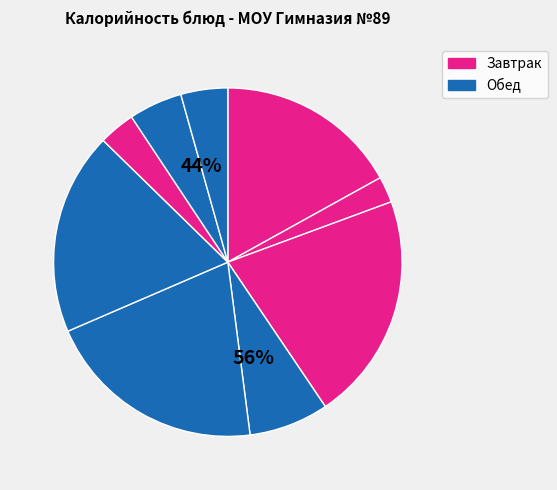

What is the change in value from Чай ягодный to Тефтели куриные?

+217.8